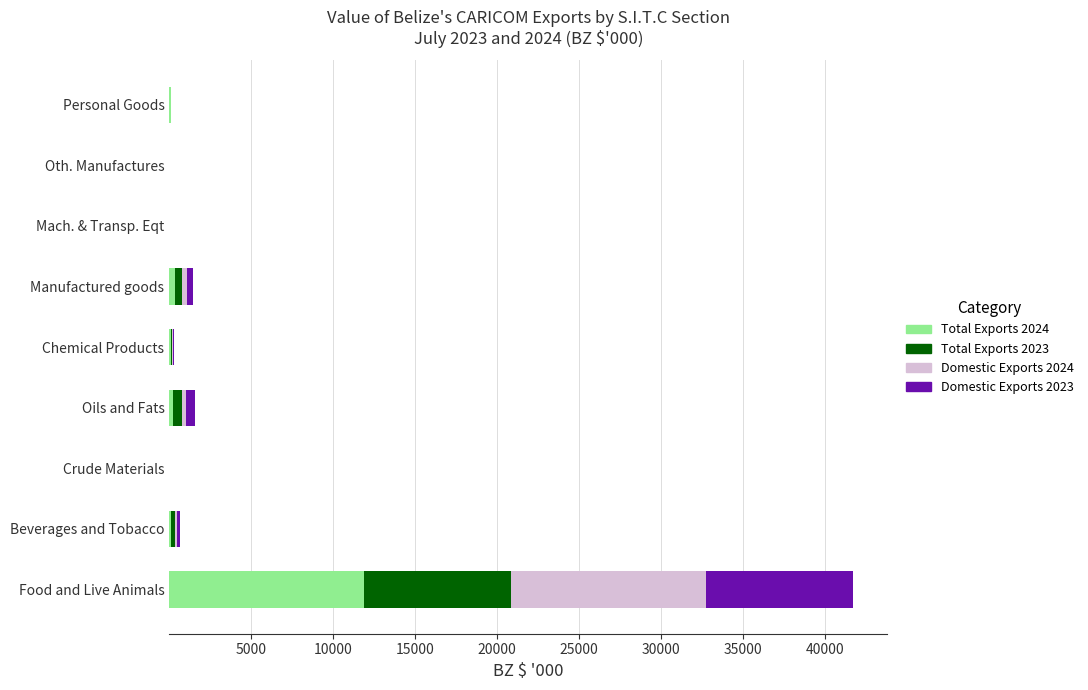

How many data points does each series have?

9